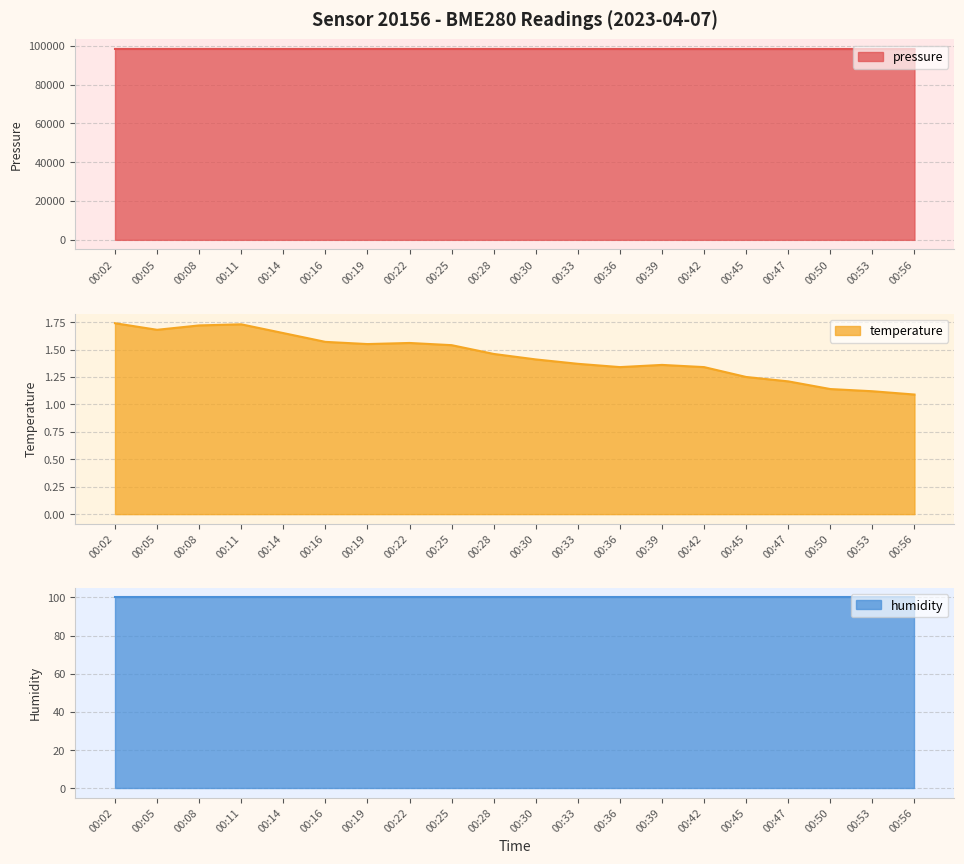

At which label is pressure closest to 98346?

00:33